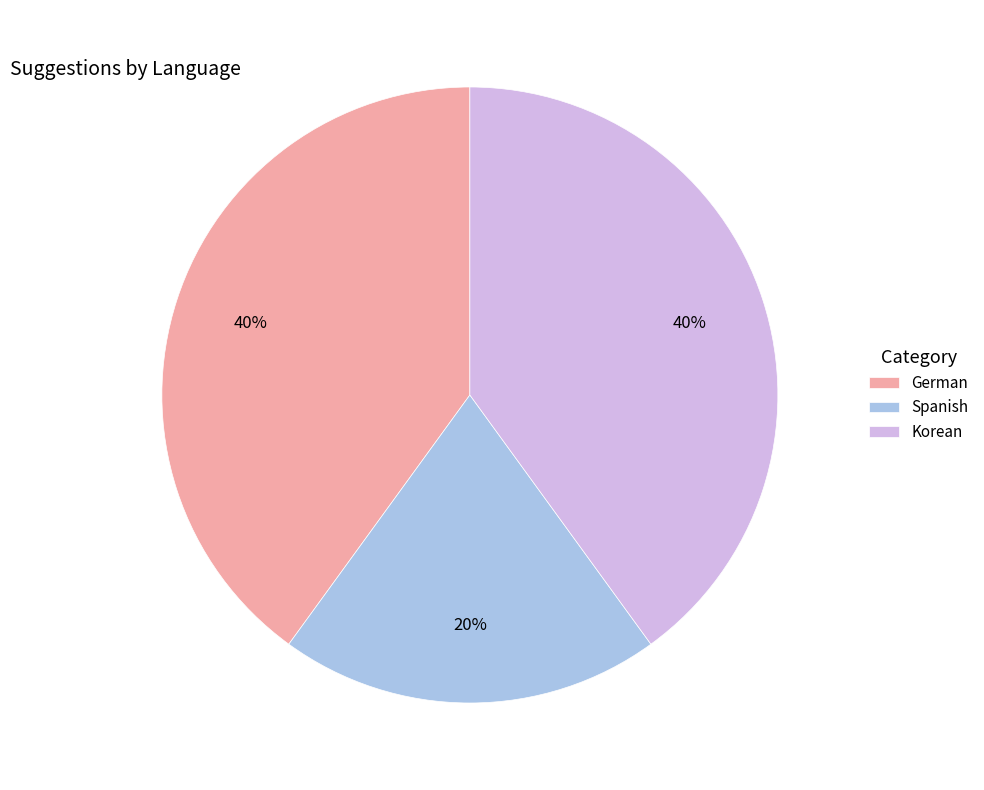

Is the sum of Korean and Spanish greater than half?

Yes